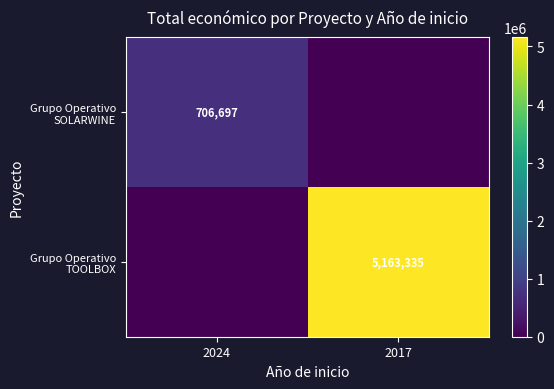

At which category is the sum across all series the highest?

2017